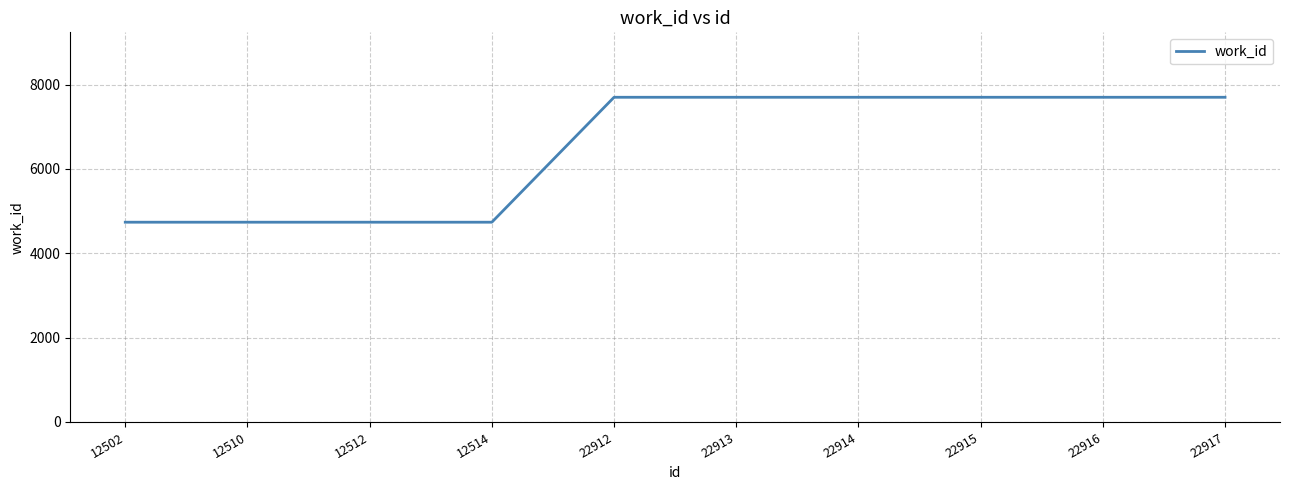

Is it true that the value at 22914 is 7698?

True